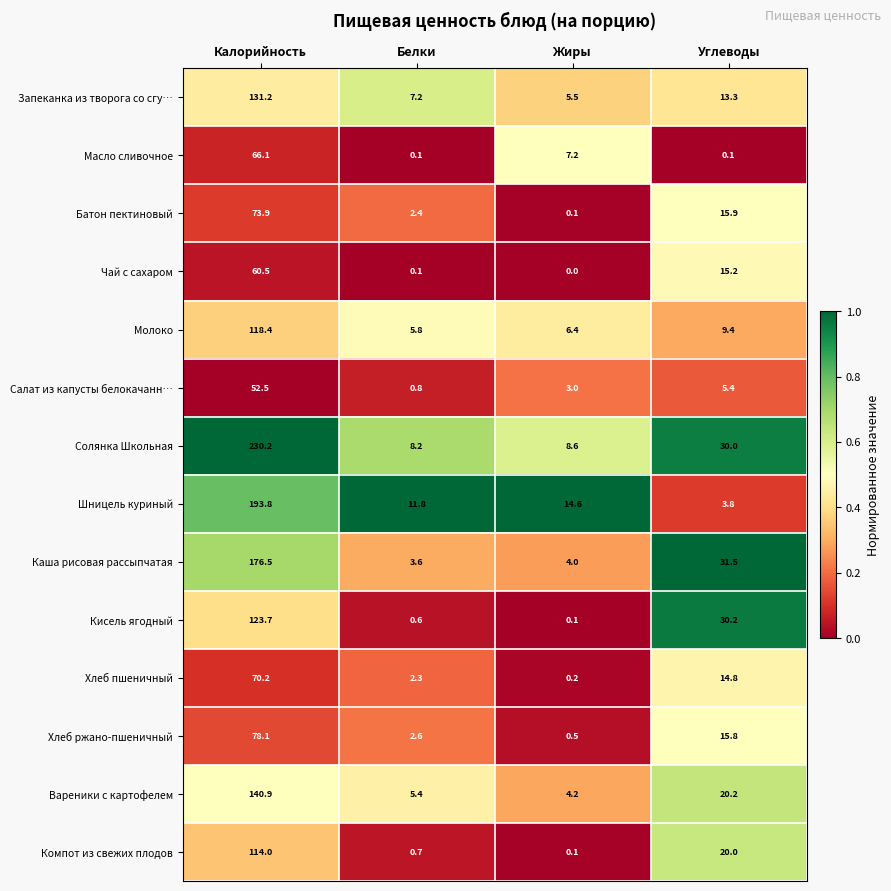

What is the spread (max minus min) of values at Белки?

11.7